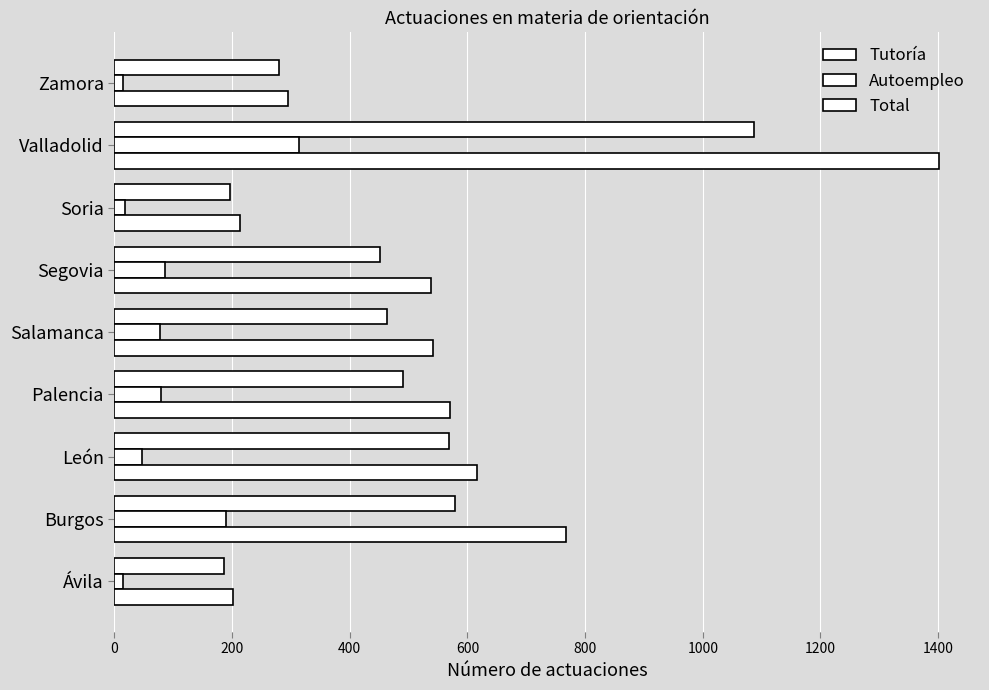

What is the difference between the maximum and minimum values in the Autoempleo series?

299